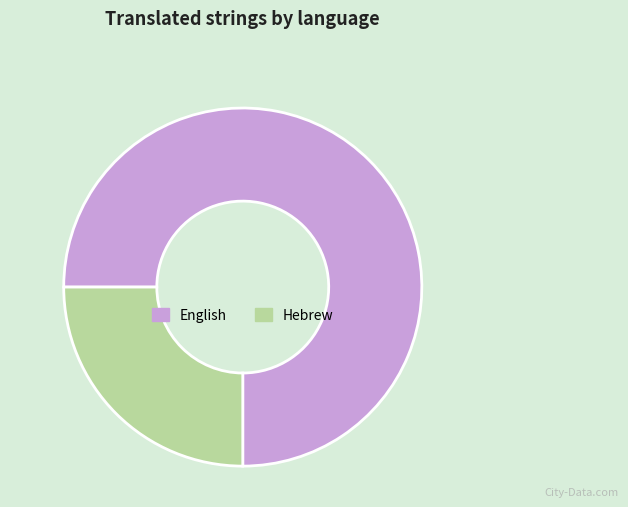

Which has a higher value, English or Hebrew?

English